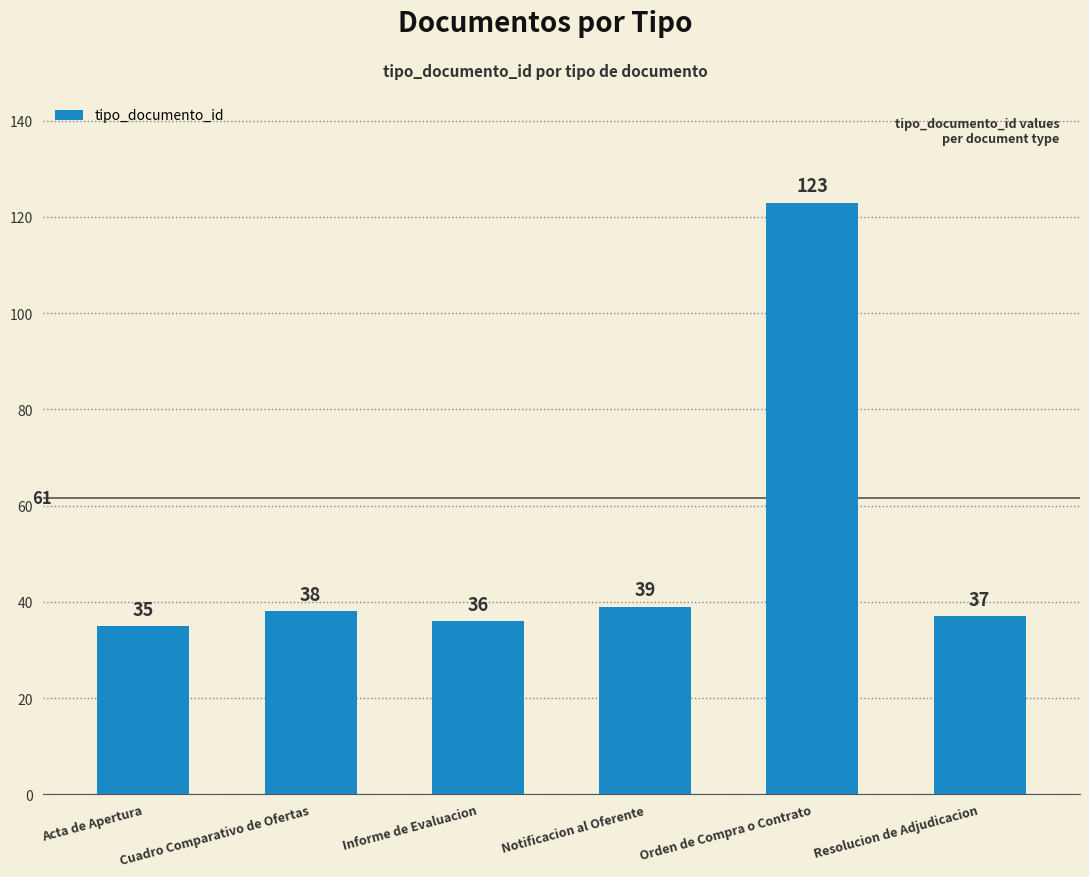

The chart shows a value of 36 at Informe de Evaluacion. True or false?

True